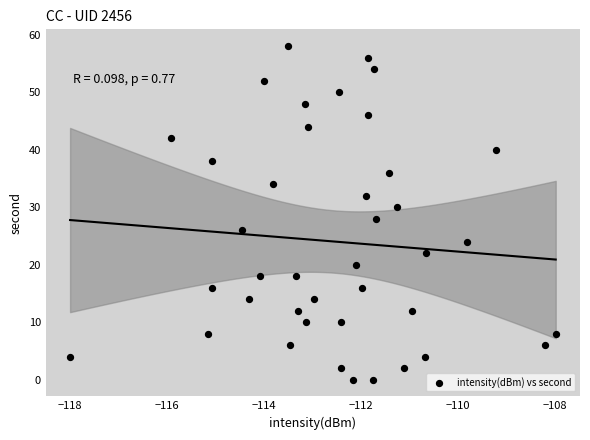

What is the range of Y values (max minus min)?

58